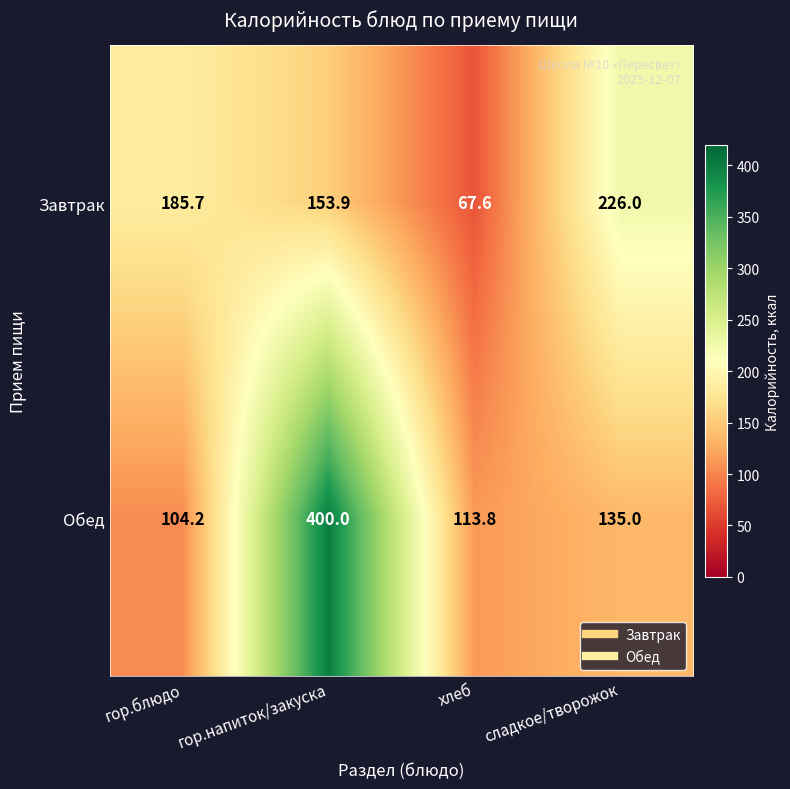

Reading right to left, transcribe all the data shown in this chart.

Завтрак: сладкое/творожок=226.0	хлеб=67.6	гор.напиток/закуска=153.9	гор.блюдо=185.7
Обед: сладкое/творожок=135.0	хлеб=113.8	гор.напиток/закуска=400.0	гор.блюдо=104.2